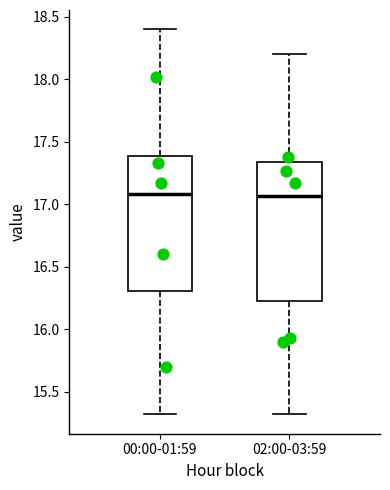

Reading left to right, read every box against the y-axis: the position of its median line, the range the box covers, and the ends of its whiskers. The values are not printed on the chart, so give them approximately, as read against the axis.

00:00-01:59: median 17.10, box 16.30 to 17.40, whiskers 15.30 to 18.40
02:00-03:59: median 17.05, box 16.25 to 17.35, whiskers 15.30 to 18.20